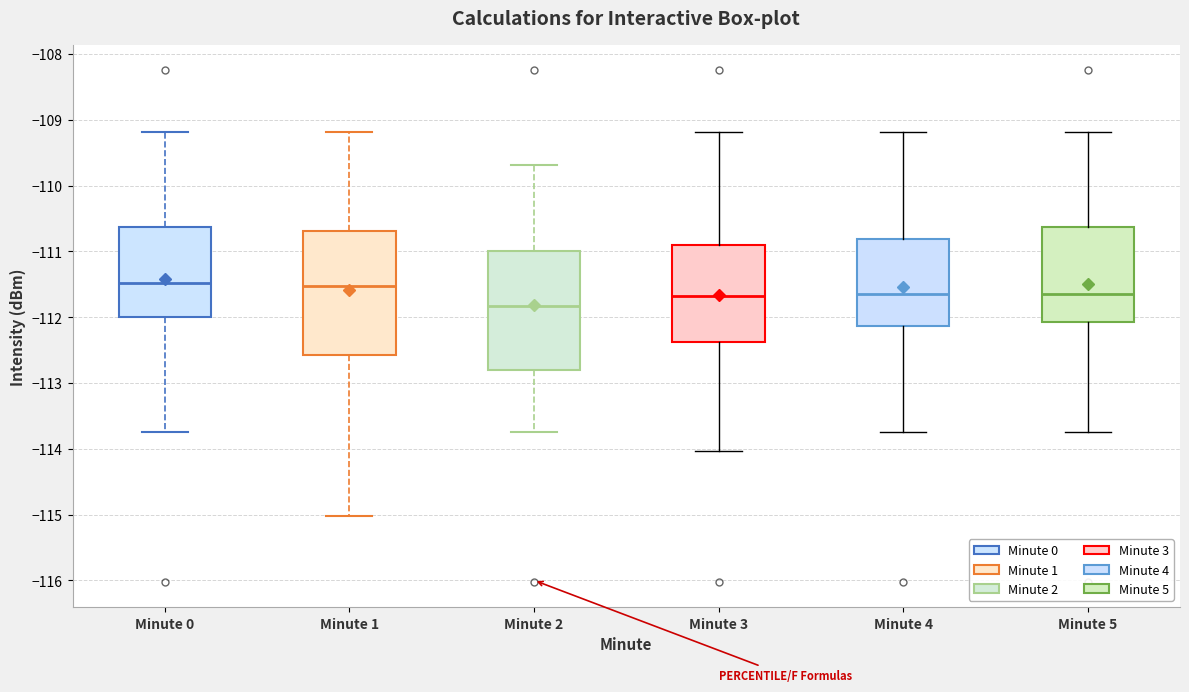

Reading left to right, read every box against the y-axis: the position of its median line, the range the box covers, and the ends of its whiskers. The values are not printed on the chart, so give them approximately, as read against the axis.

Minute 0: median -111.5, box -112.0 to -110.6, whiskers -113.7 to -109.2
Minute 1: median -111.5, box -112.6 to -110.7, whiskers -115.0 to -109.2
Minute 2: median -111.8, box -112.8 to -111.0, whiskers -113.7 to -109.7
Minute 3: median -111.7, box -112.4 to -110.9, whiskers -114.0 to -109.2
Minute 4: median -111.6, box -112.1 to -110.8, whiskers -113.7 to -109.2
Minute 5: median -111.6, box -112.1 to -110.6, whiskers -113.7 to -109.2